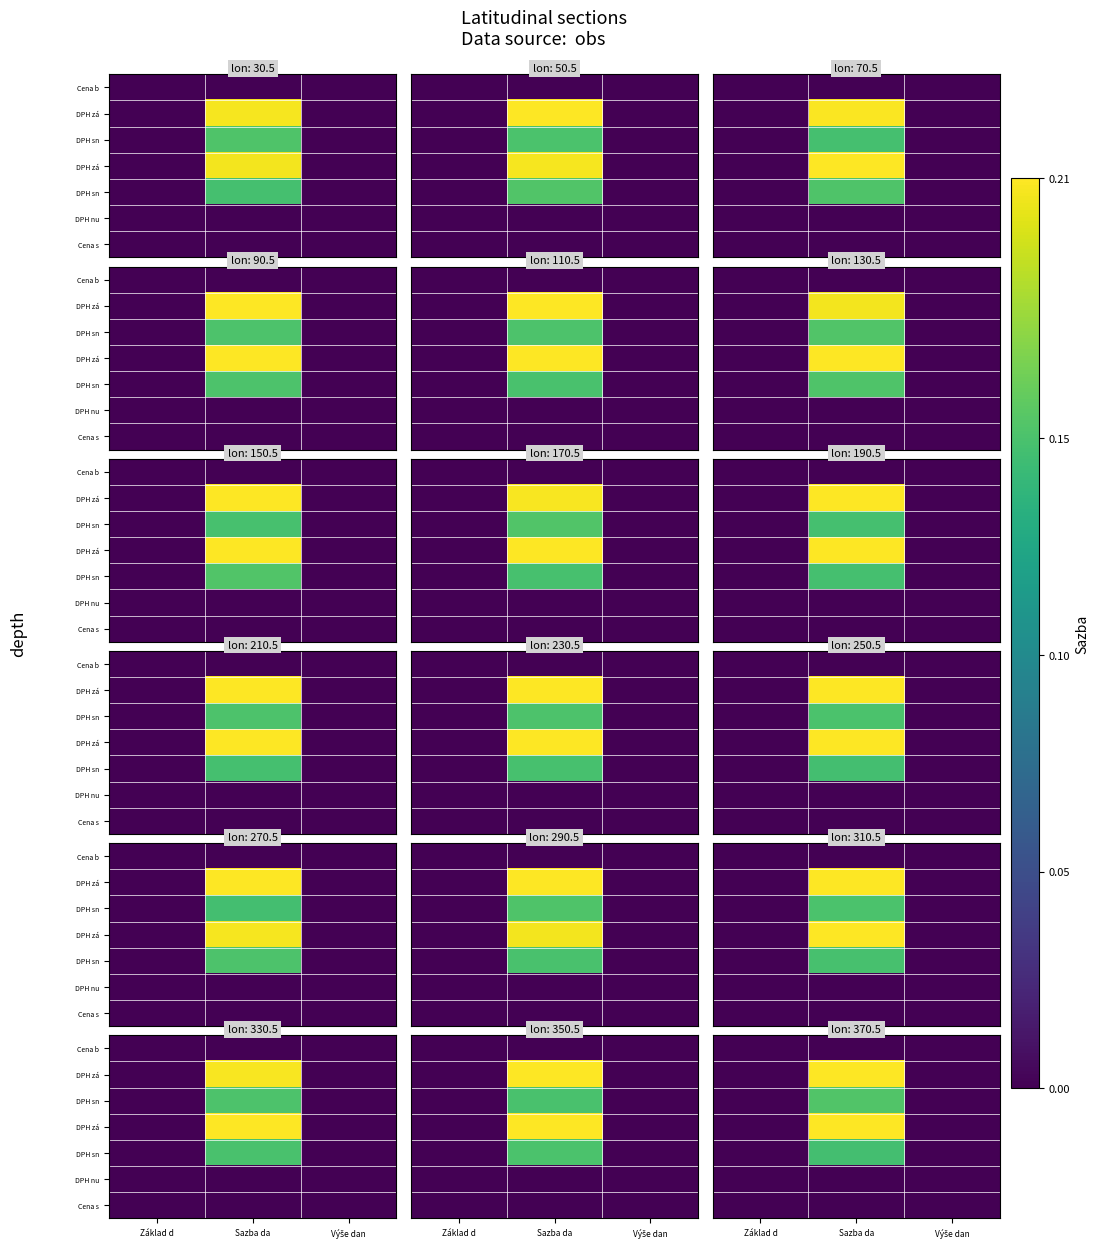

Which label corresponds to the largest value in the chart?

Sazba da